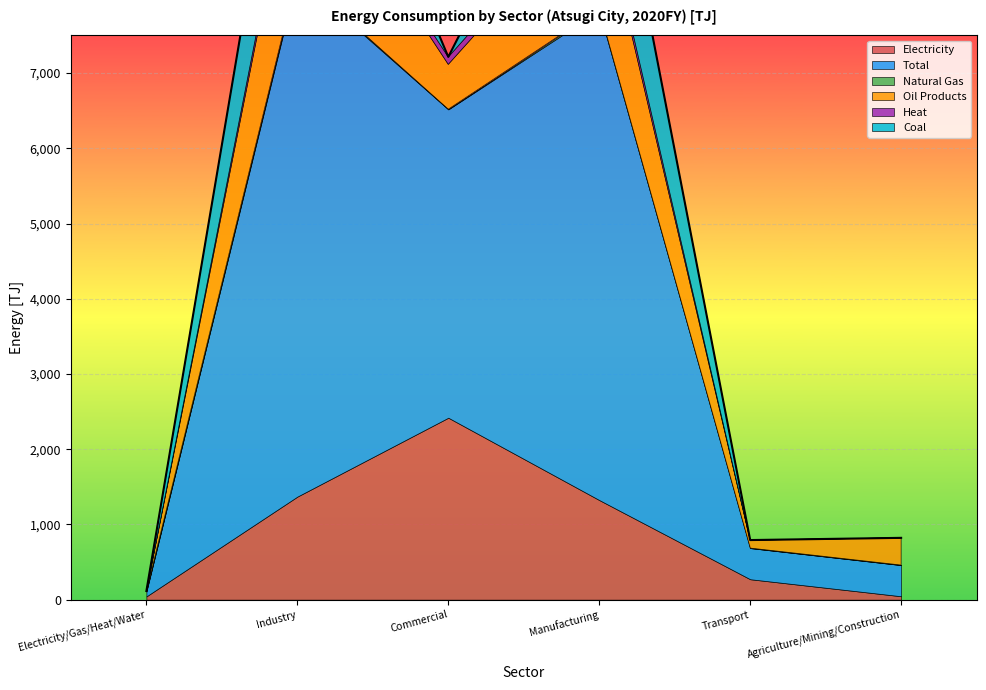

How many times do Coal and Oil Products cross each other?

2